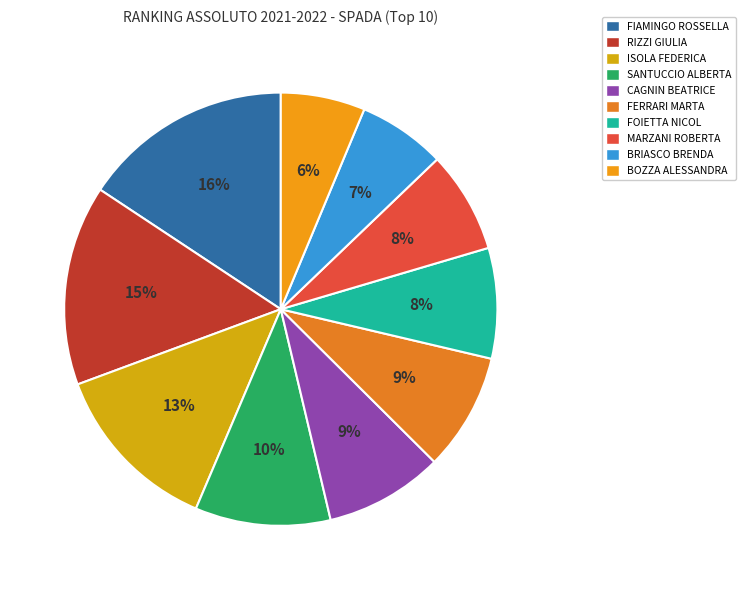

The BOZZA ALESSANDRA slice represents 20% of the pie. True or false?

False